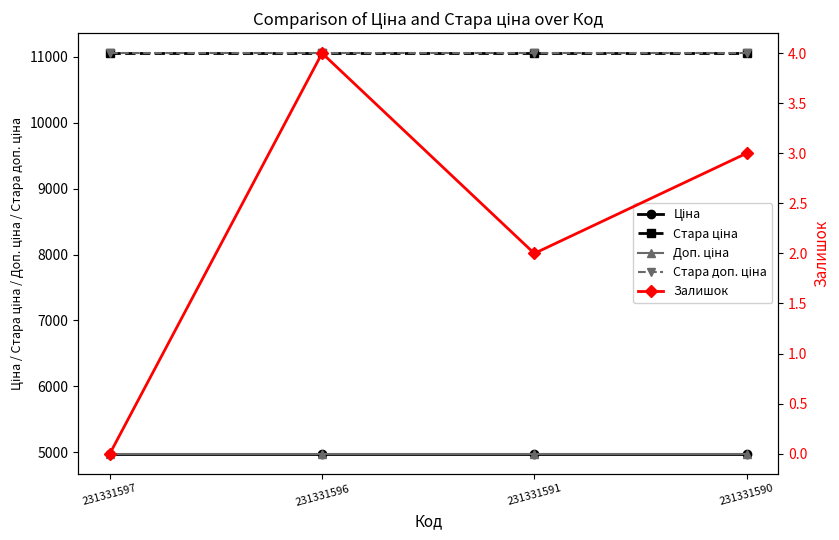

At which category does Залишок reach its first local peak?

231331596